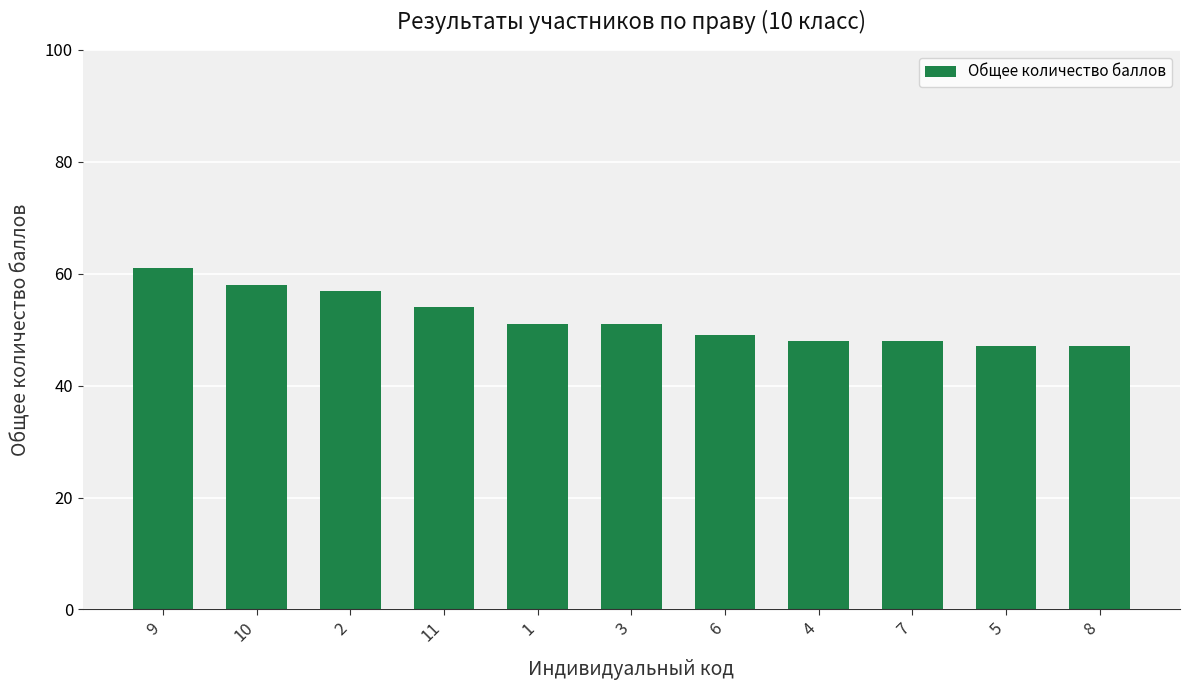

What is the change in value from 1 to 5?

-4